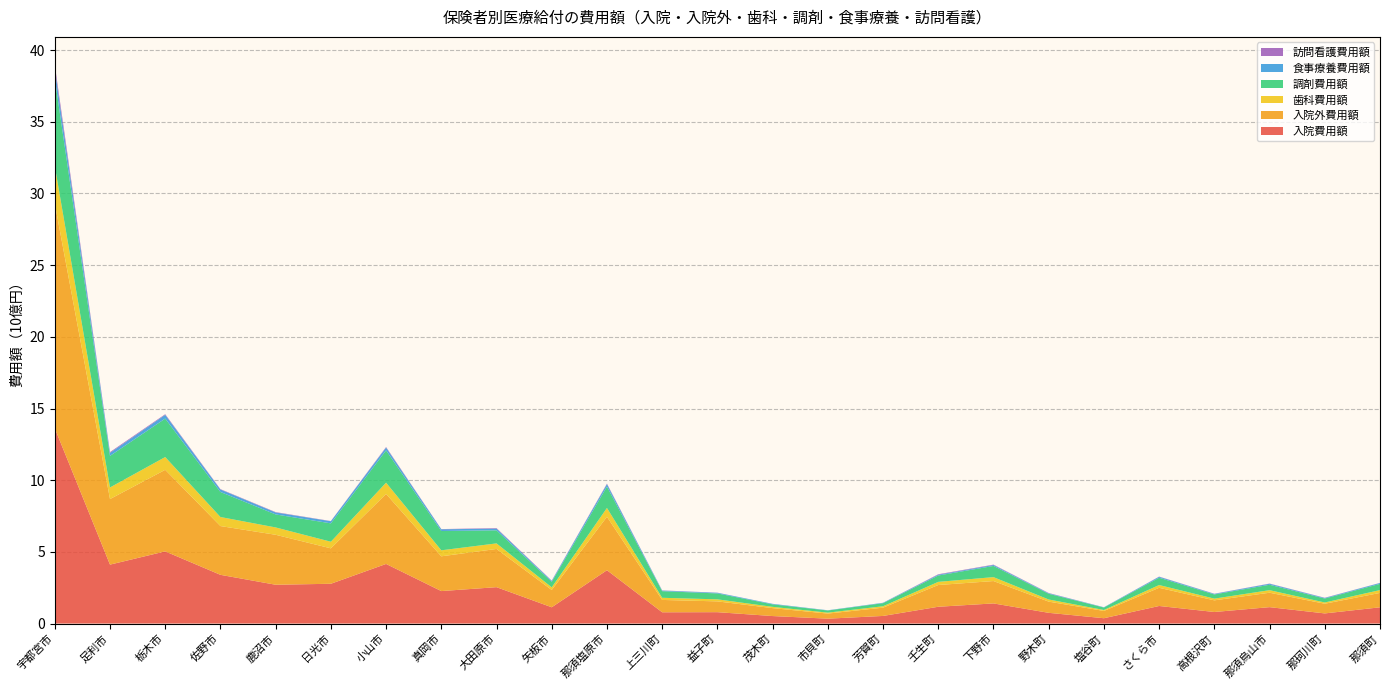

Reading left to right, list all the values displayed in this chart.

入院費用額: 宇都宮市=13624928656	足利市=4109692878	栃木市=5032801343	佐野市=3397916297	鹿沼市=2705920879	日光市=2773934664	小山市=4157452213	真岡市=2264306288	大田原市=2536735336	矢板市=1133955490	那須塩原市=3718820541	上三川町=784519776	益子町=792510340	茂木町=521788837	市貝町=339404278	芳賀町=529756490	壬生町=1169741602	下野市=1403145930	野木町=746789126	塩谷町=370234680	さくら市=1224041938	高根沢町=805060722	那須烏山市=1142266260	那珂川町=705673947	那須町=1131358910
入院外費用額: 宇都宮市=15685308459	足利市=4573623504	栃木市=5690436958	佐野市=3402527975	鹿沼市=3486113910	日光市=2471834010	小山市=4884153321	真岡市=2425109687	大田原市=2666539611	矢板市=1206071580	那須塩原市=3728037772	上三川町=862170392	益子町=753040300	茂木町=553347428	市貝町=355141442	芳賀町=577568770	壬生町=1517620476	下野市=1560628481	野木町=781578702	塩谷町=508461830	さくら市=1267846558	高根沢町=812551806	那須烏山市=1006871490	那珂川町=675594540	那須町=1005111720
歯科費用額: 宇都宮市=2608568520	足利市=809400220	栃木市=890602720	佐野市=630368225	鹿沼市=511417450	日光市=460646910	小山市=784032020	真岡市=418961910	大田原市=387411060	矢板市=185187190	那須塩原市=614848312	上三川町=148889120	益子町=141831590	茂木町=89168520	市貝町=64518710	芳賀町=98107510	壬生町=219461000	下野市=273201450	野木町=148342000	塩谷町=65357620	さくら市=193523530	高根沢町=119584200	那須烏山市=177861920	那珂川町=87598980	那須町=196794540
調剤費用額: 宇都宮市=6105986660	足利市=2202356435	栃木市=2684627124	佐野市=1747144813	鹿沼市=907792397	日光市=1282723577	小山市=2253290542	真岡市=1345763442	大田原市=910625690	矢板市=385003370	那須塩原市=1491096735	上三川町=462362050	益子町=412229240	茂木町=173969380	市貝町=150051230	芳賀町=213902770	壬生町=444195417	下野市=779944473	野木町=399724905	塩谷町=171668060	さくら市=509981105	高根沢町=292990663	那須烏山市=378833780	那珂川町=275717180	那須町=434168750
食事療養費用額: 宇都宮市=685243889	足利市=209432010	栃木市=260115844	佐野市=174118788	鹿沼市=138012337	日光市=147399138	小山市=194929674	真岡市=120629241	大田原市=119834400	矢板市=62329759	那須塩原市=173105026	上三川町=40130608	益子町=47163725	茂木町=35994420	市貝町=16538024	芳賀町=28270260	壬生町=54815697	下野市=65527854	野木町=36293758	塩谷町=19118469	さくら市=65420276	高根沢町=40329268	那須烏山市=69041575	那珂川町=39256373	那須町=61275791
訪問看護費用額: 宇都宮市=265939150	足利市=56169620	栃木市=44289490	佐野市=24250270	鹿沼市=25327810	日光市=14055290	小山市=38522180	真岡市=14350350	大田原市=36598450	矢板市=22315340	那須塩原市=34554330	上三川町=12268150	益子町=6553590	茂木町=1100420	市貝町=696660	芳賀町=2189390	壬生町=32607940	下野市=27227340	野木町=18090210	塩谷町=2946590	さくら市=14616810	高根沢町=10145620	那須烏山市=13616800	那珂川町=14340610	那須町=8154320